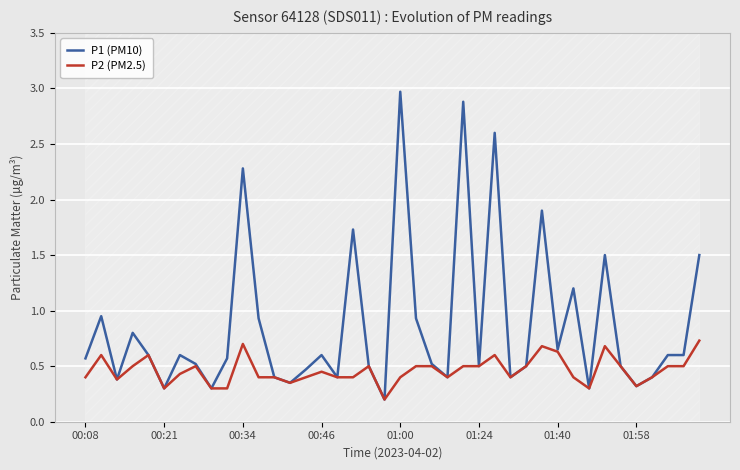

Reading left to right, list all the values displayed in this chart.

P1 (PM10): 0.6	0.9	0.4	0.8	0.6	0.3	0.6	0.5	0.3	0.6	2.3	0.9	0.4	0.3	0.5	0.6	0.4	1.7	0.5	0.2	3.0	0.9	0.5	0.4	2.9	0.5	2.6	0.4	0.5	1.9	0.7	1.2	0.3	1.5	0.5	0.3	0.4	0.6	0.6	1.5
P2 (PM2.5): 0.4	0.6	0.4	0.5	0.6	0.3	0.4	0.5	0.3	0.3	0.7	0.4	0.4	0.3	0.4	0.5	0.4	0.4	0.5	0.2	0.4	0.5	0.5	0.4	0.5	0.5	0.6	0.4	0.5	0.7	0.6	0.4	0.3	0.7	0.5	0.3	0.4	0.5	0.5	0.7